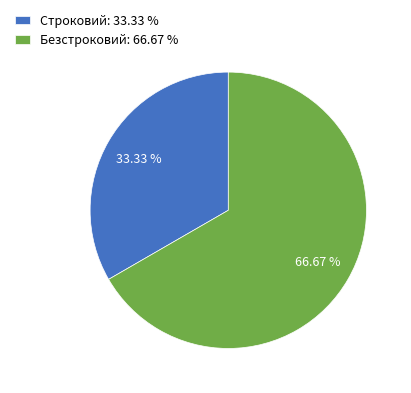

Which category has the biggest portion of the pie?

Безстроковий